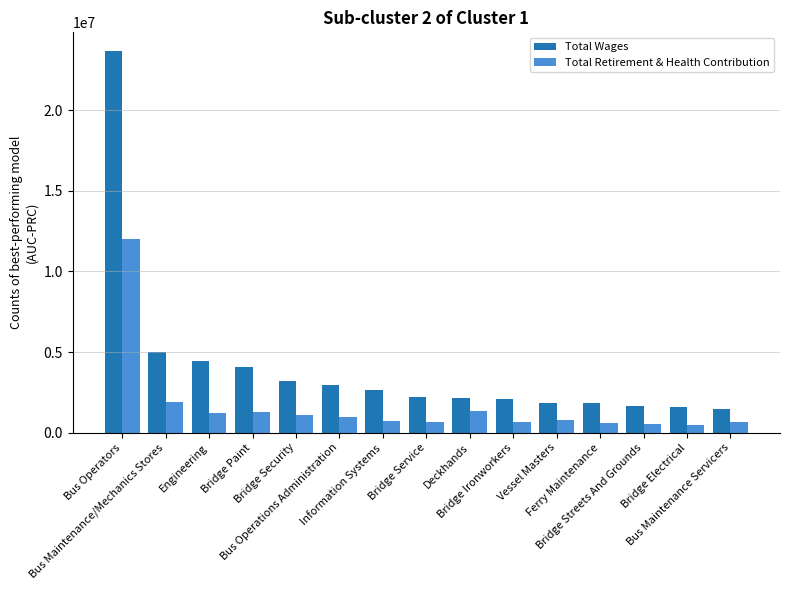

Rank the series by their average value, from lowest to highest.

Total Retirement & Health Contribution, Total Wages